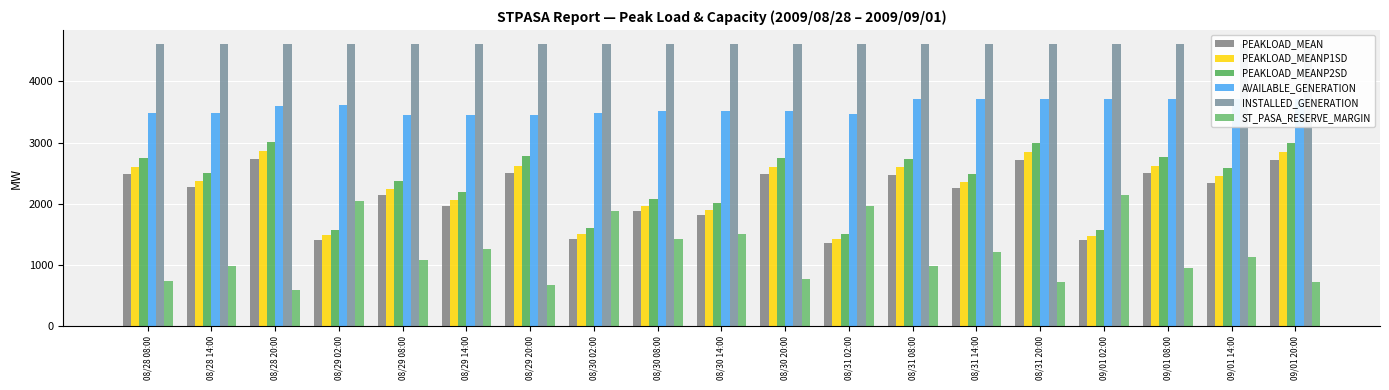

Are the bars grouped side by side (vs. stacked)?

Yes